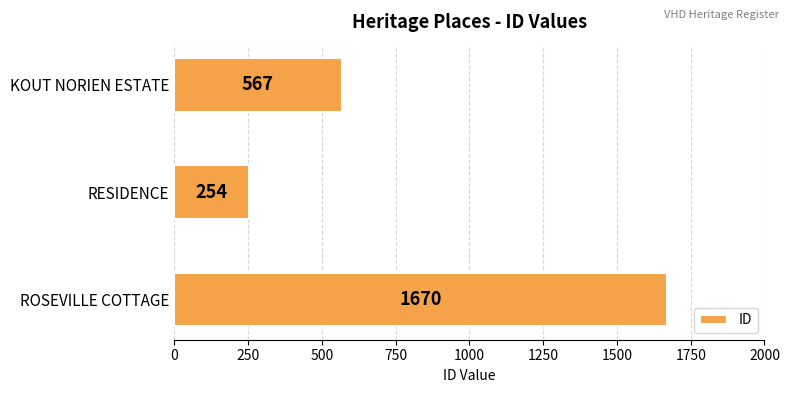

What is the ratio of the value at KOUT NORIEN ESTATE to the value at RESIDENCE?

2.2